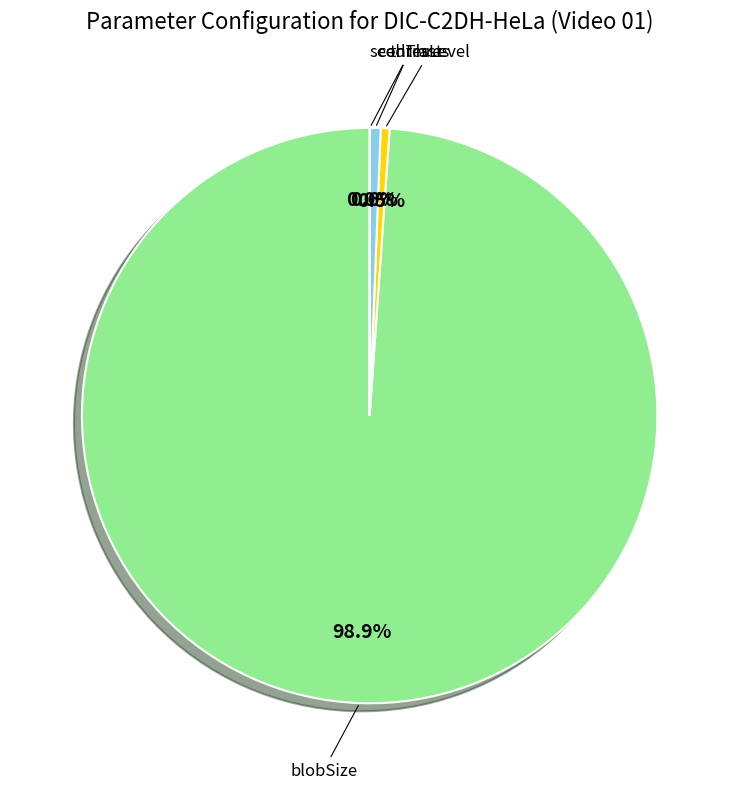

Does any single category account for the majority?

Yes